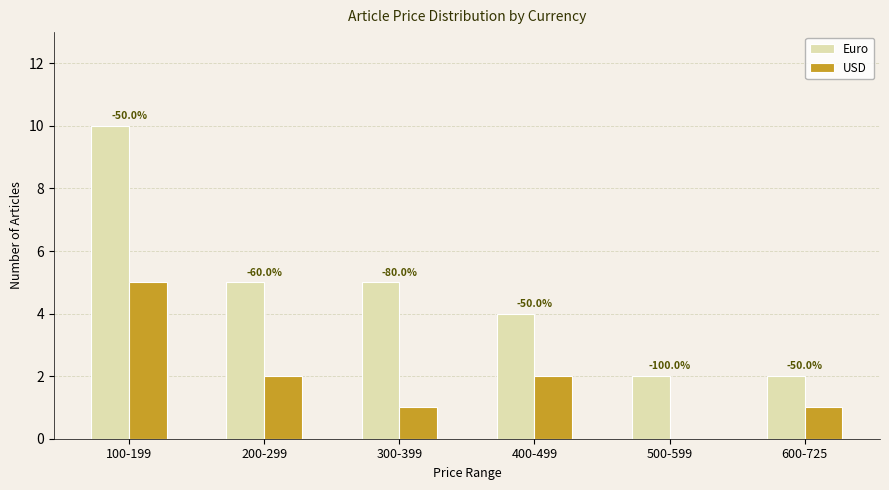

Rank the series at 500-599 from highest to lowest value.

Euro, USD